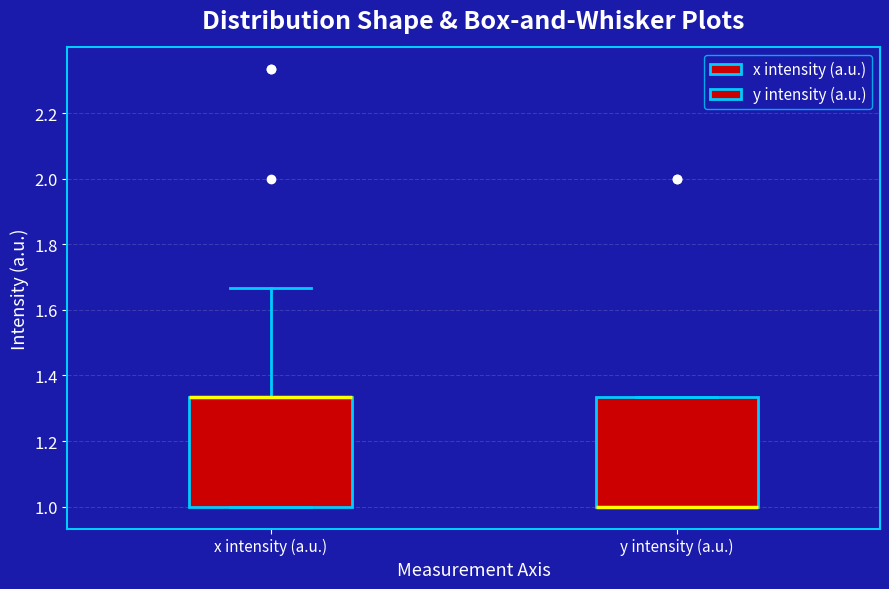

Where is the upper edge of the box for y intensity (a.u.) on the y-axis? The values are not printed on the chart, so give them approximately, as read against the axis.

1.34